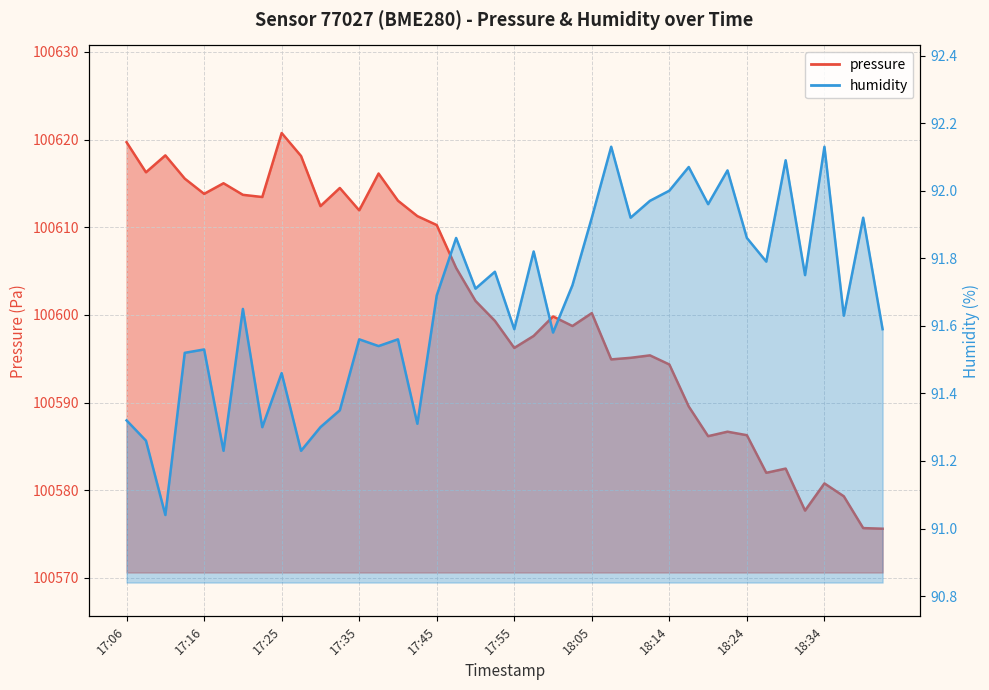

List the series in order of their overall mean, highest first.

pressure, humidity